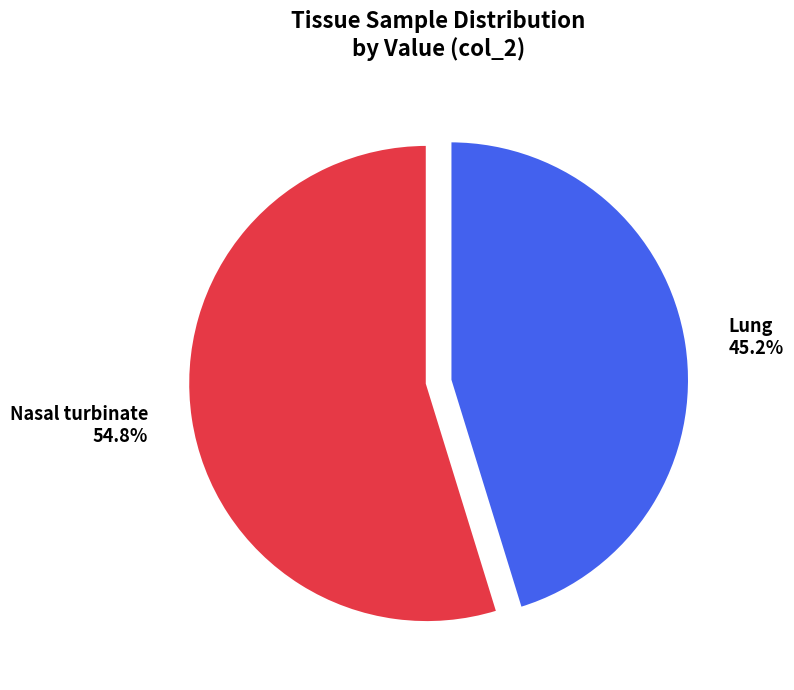

How many slices are in this pie chart?

2